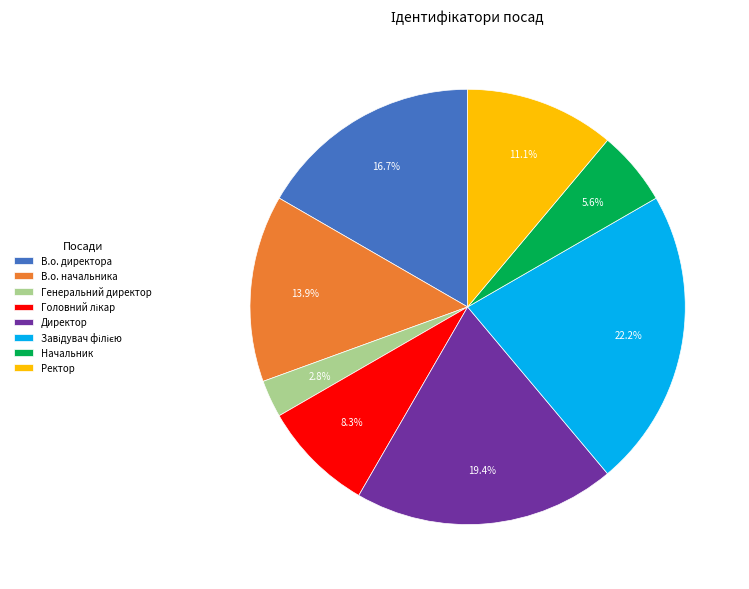

Between Директор and В.о. директора, which is larger?

Директор